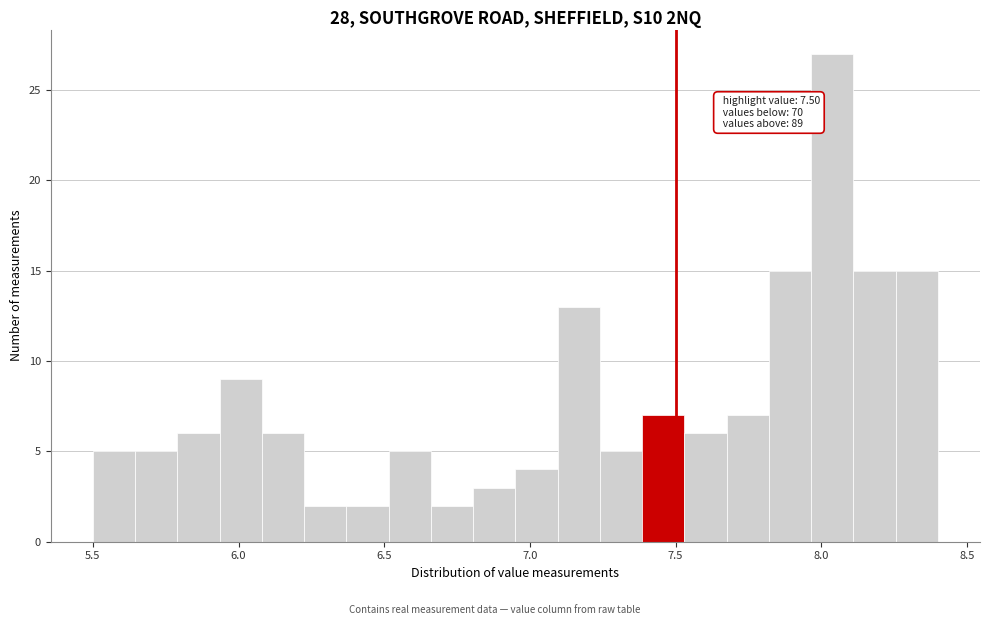

Around what value on the x-axis is the tallest bar? Give the approximate position of its centre, as read against the axis.

8.05